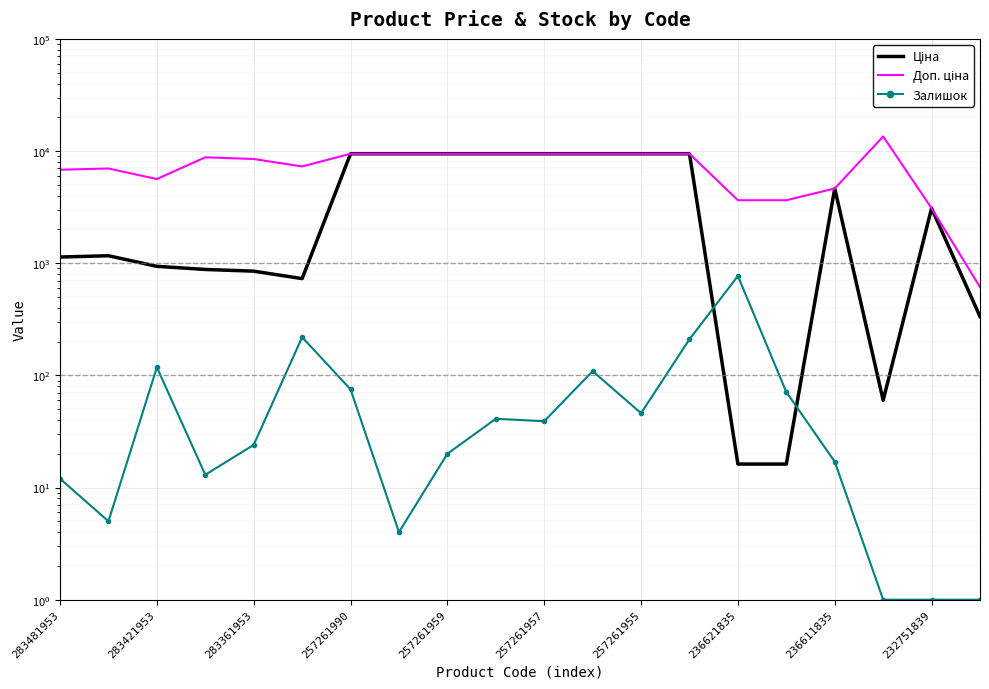

Rank the series by their average value, from highest to lowest.

Доп. ціна, Ціна, Залишок